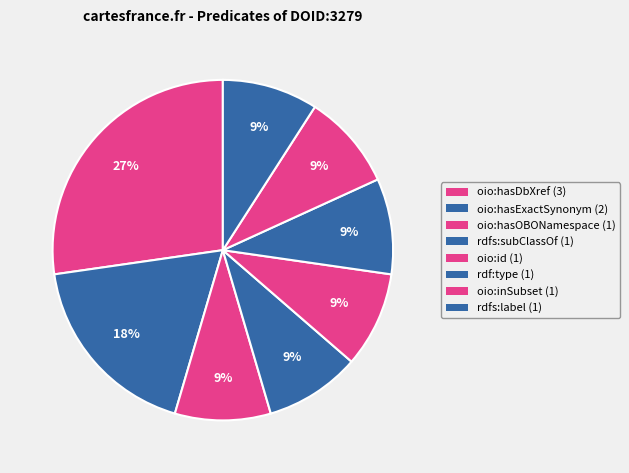

What is the total percentage of rdfs:subClassOf and oio:hasDbXref?

36.4%